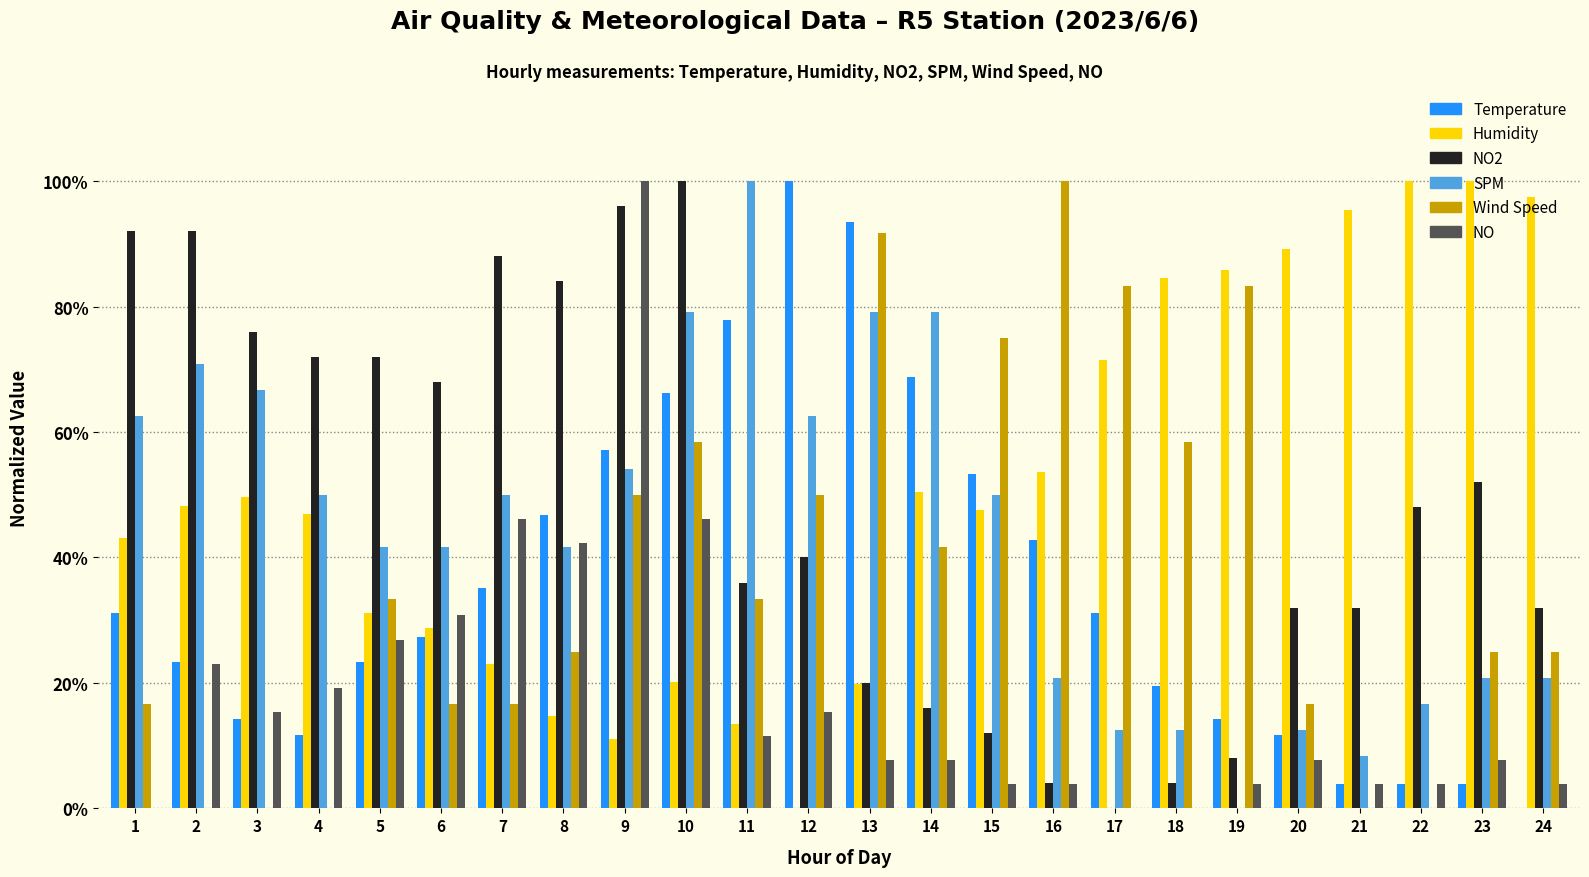

What is the difference between the maximum and minimum values in the NO2 series?

1.0